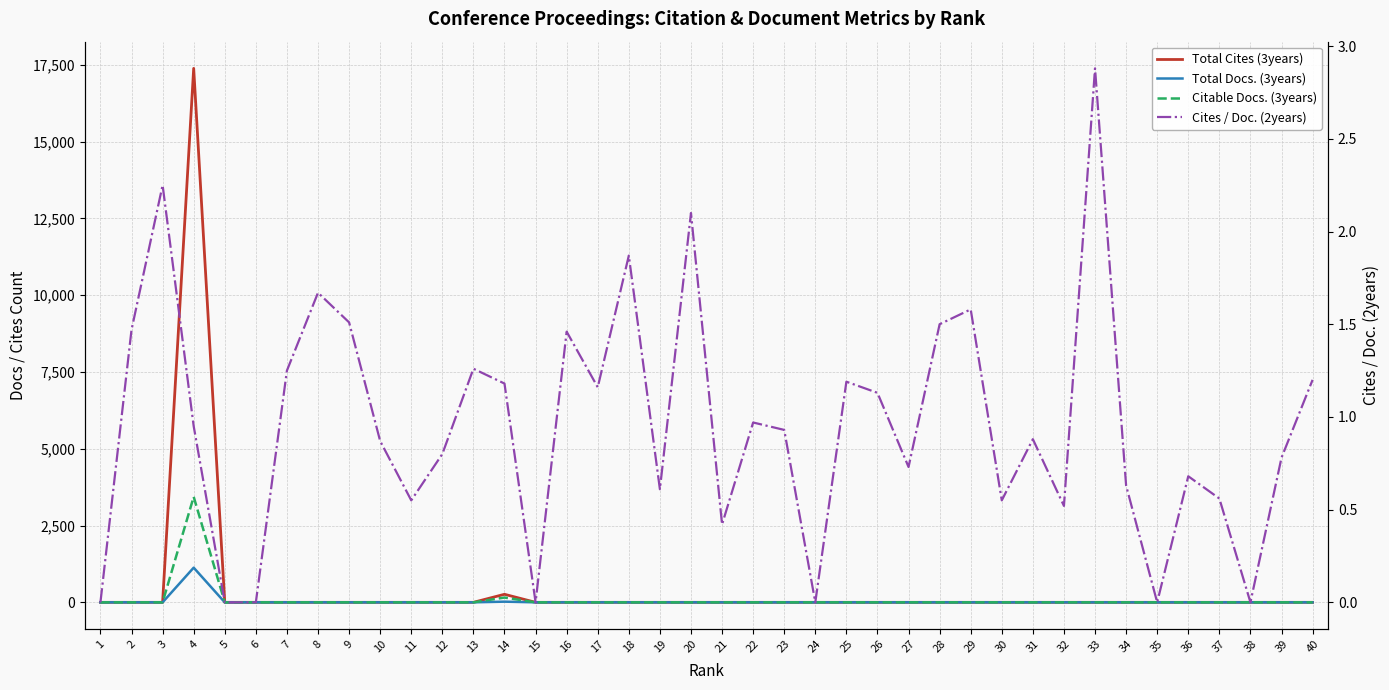

What is the average value of the Cites / Doc. (2years) series?

1.0